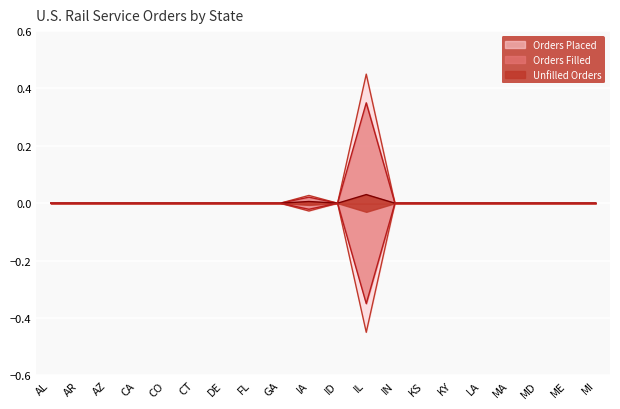

The Orders Filled series shows 0.0 at IN. True or false?

True